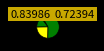

How many segments does this pie chart have?

4